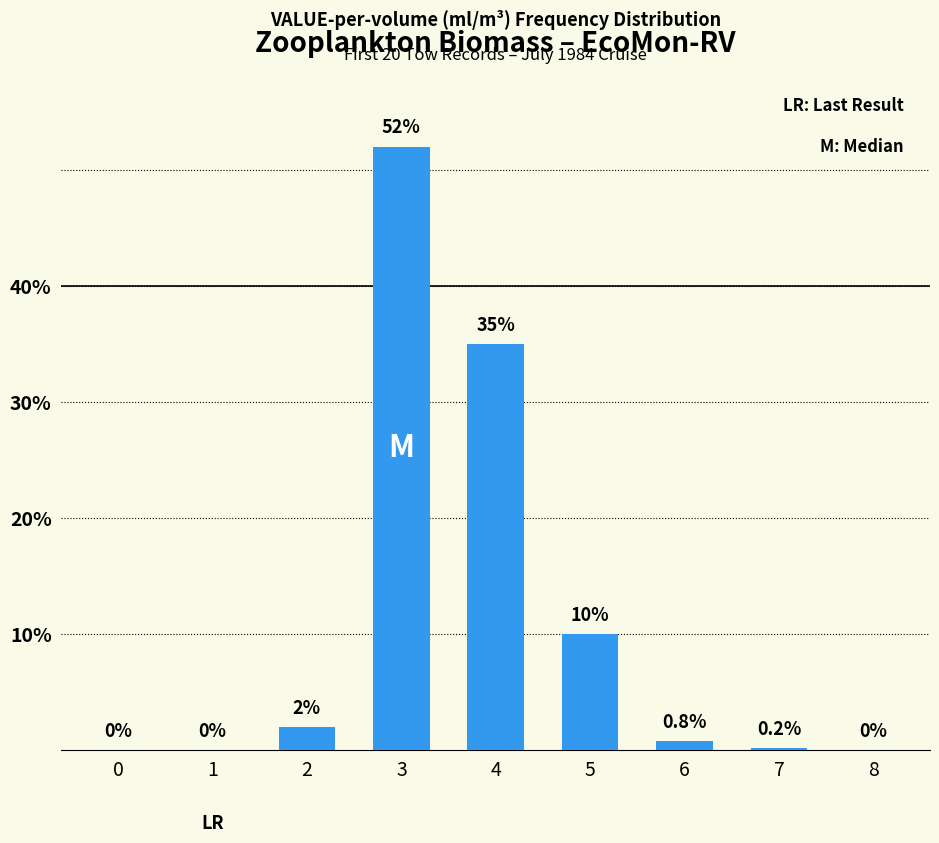

What is the greatest value displayed?

52.0